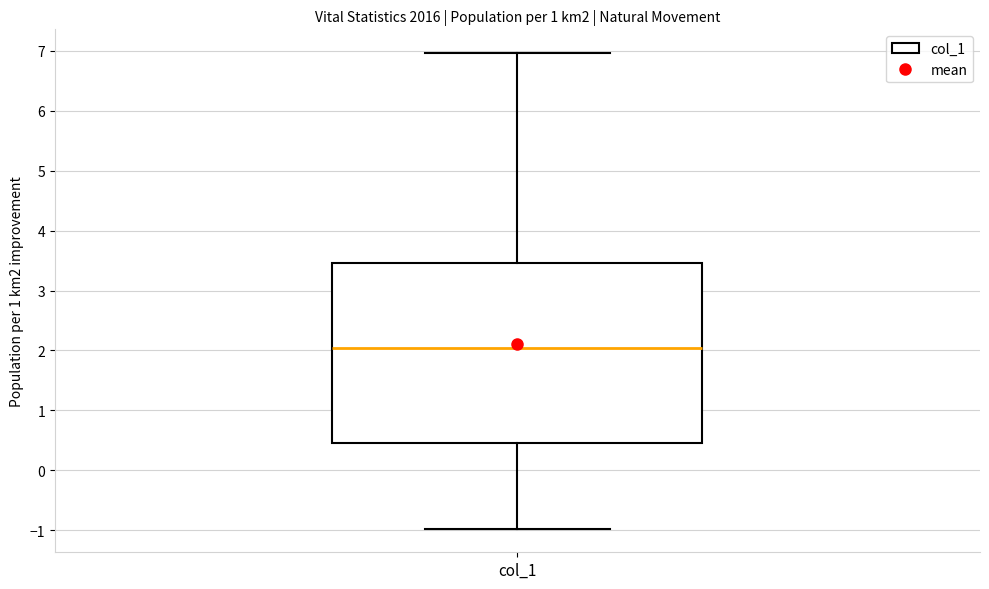

Where is the upper edge of the box for col_1 on the y-axis? The values are not printed on the chart, so give them approximately, as read against the axis.

3.5